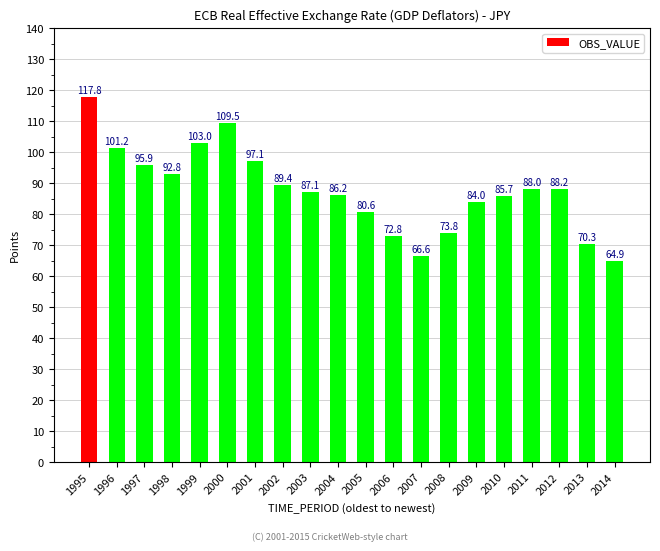

List the labels in order of value, smallest first.

2014, 2007, 2013, 2006, 2008, 2005, 2009, 2010, 2004, 2003, 2011, 2012, 2002, 1998, 1997, 2001, 1996, 1999, 2000, 1995